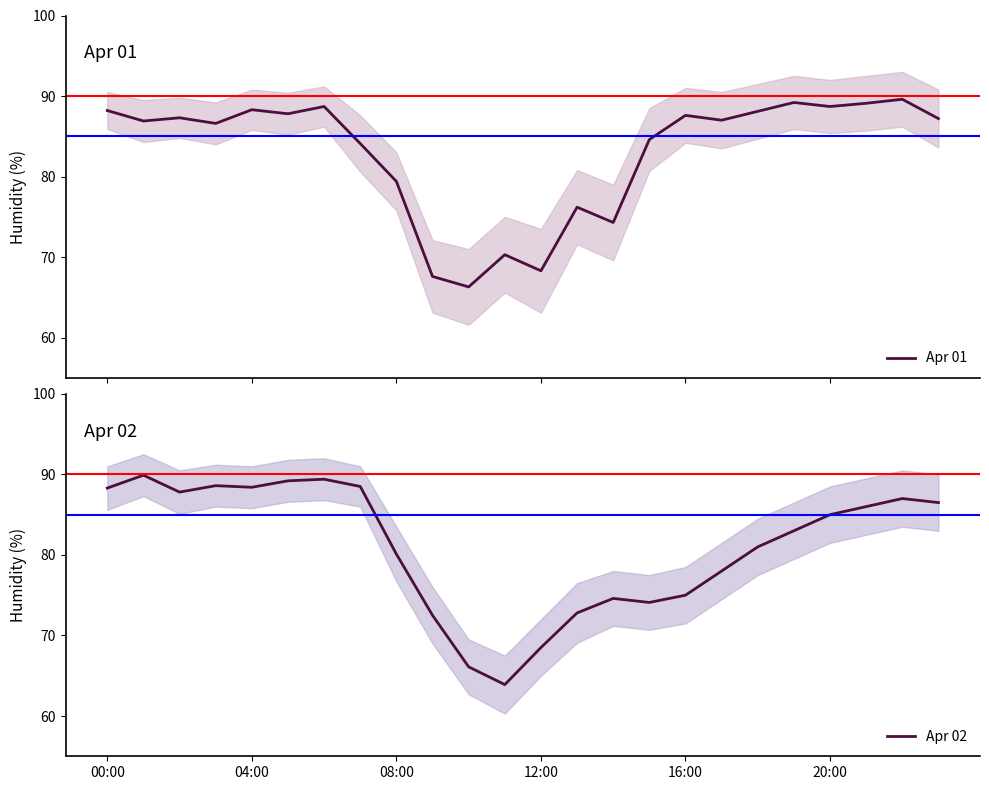

Reading left to right, list all the values displayed in this chart.

Apr 01: 88.2	86.9	87.3	86.6	88.3	87.8	88.7	84.1	79.4	67.6	66.3	70.3	68.3	76.2	74.3	84.6	87.6	87.0	88.1	89.2	88.7	89.1	89.6	87.2
Apr 02: 88.3	89.9	87.8	88.6	88.4	89.2	89.4	88.5	80.1	72.5	66.1	63.9	68.5	72.8	74.6	74.1	75.0	78.0	81.0	83.0	85.0	86.0	87.0	86.5